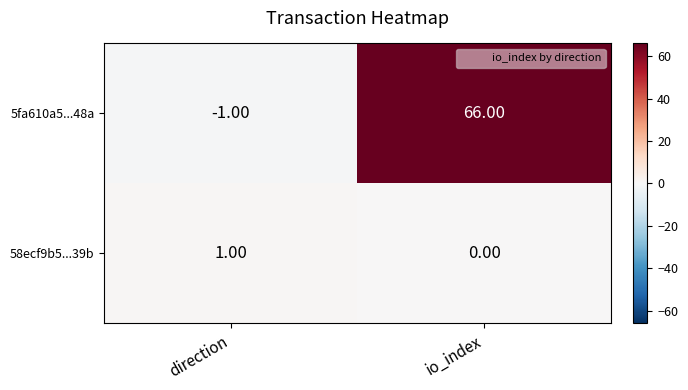

Which category has the lowest value across all series?

direction